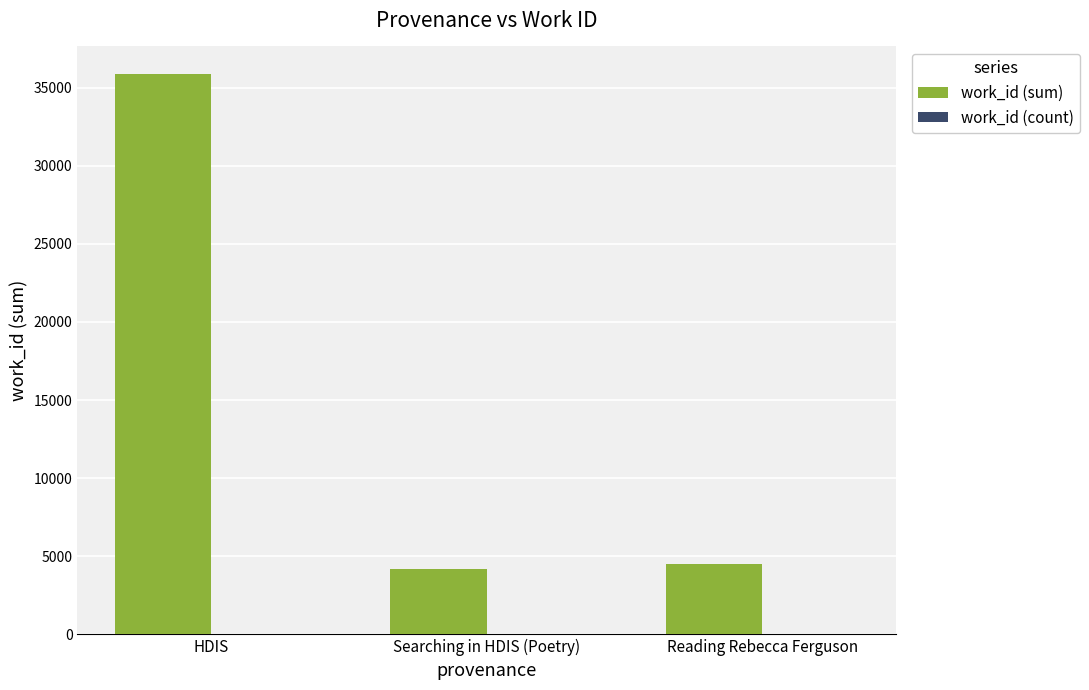

What is the maximum value shown in the chart?

35838